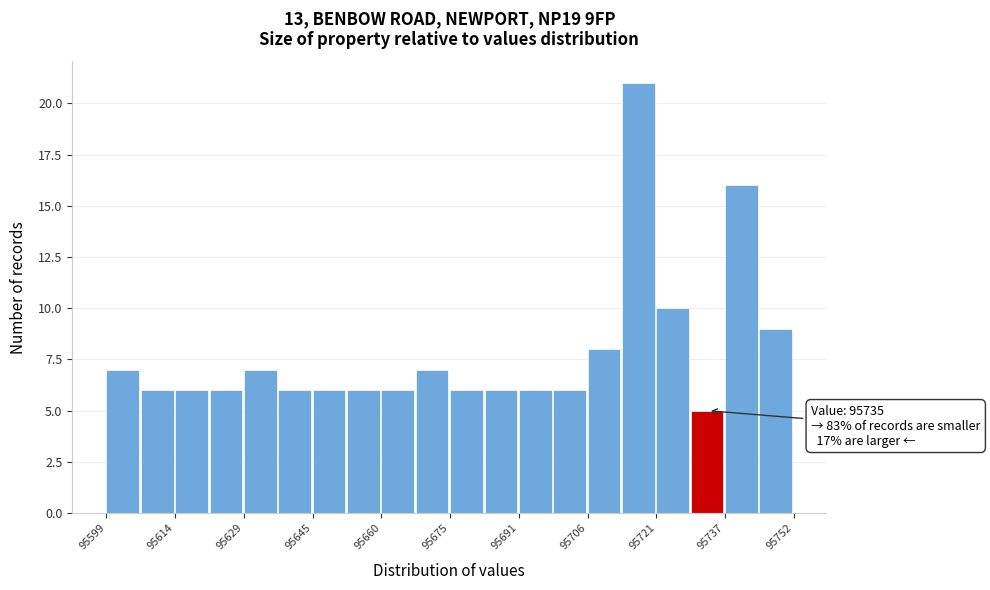

Read against the x-axis, roughly where is the centre of the tallest bar?

95718